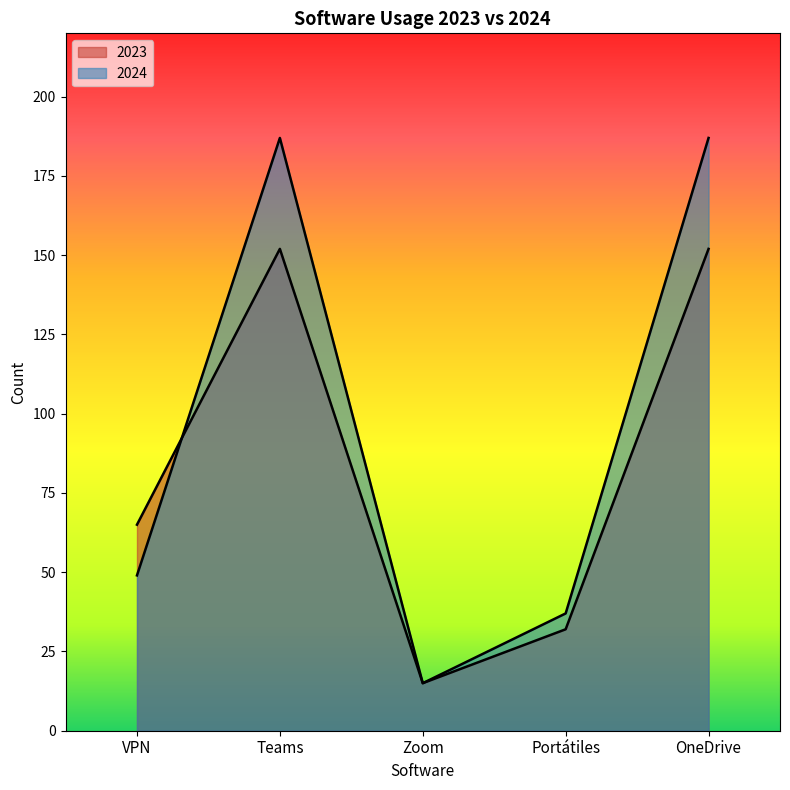

How many lines are shown in the chart?

2